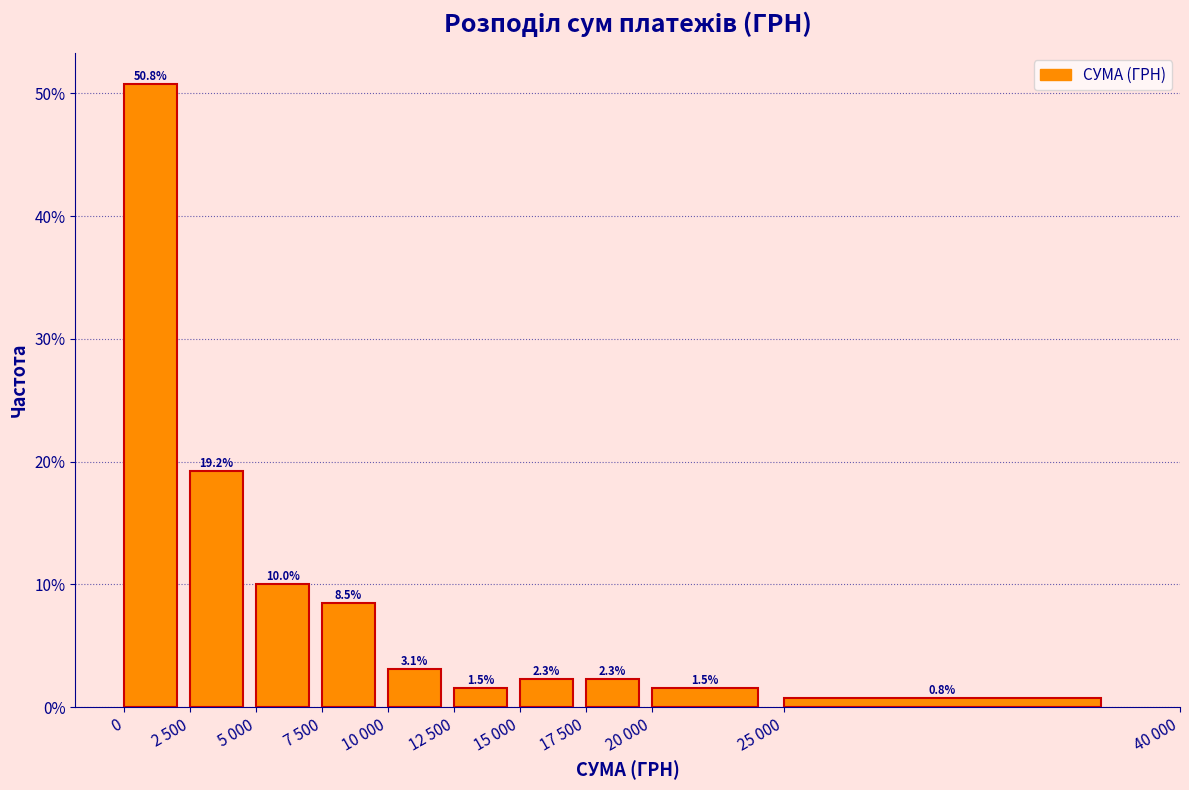

Reading left to right, extract all data points from this chart.

0=50.8	2 500=19.2	5 000=10.0	7 500=8.5	10 000=3.1	12 500=1.5	15 000=2.3	17 500=2.3	20 000=1.5	25 000=0.8